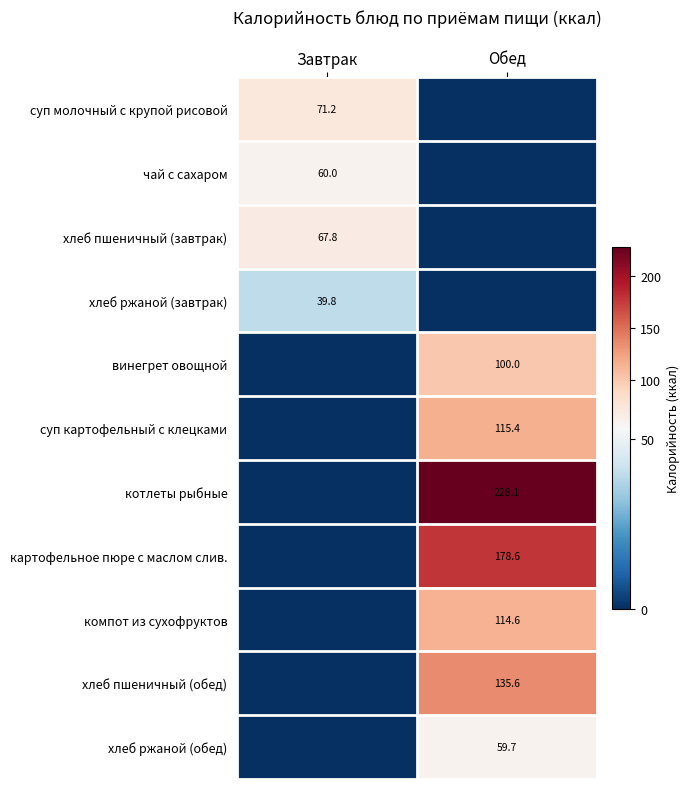

Between Завтрак and Обед, which is larger?

Завтрак